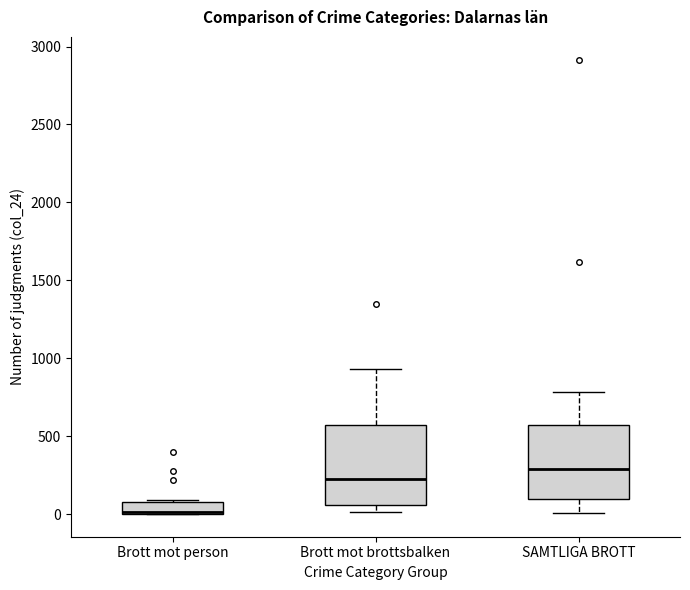

Reading left to right, transcribe this box plot: for each box, give where its median line is, the range the box spans, and where its two whiskers end, as read against the y-axis. The values are not printed on the chart, so give them approximately, as read against the axis.

Brott mot person: median 0, box 0 to 100, whiskers 0 to 100
Brott mot brottsbalken: median 250, box 50 to 550, whiskers 0 to 950
SAMTLIGA BROTT: median 300, box 100 to 550, whiskers 0 to 800